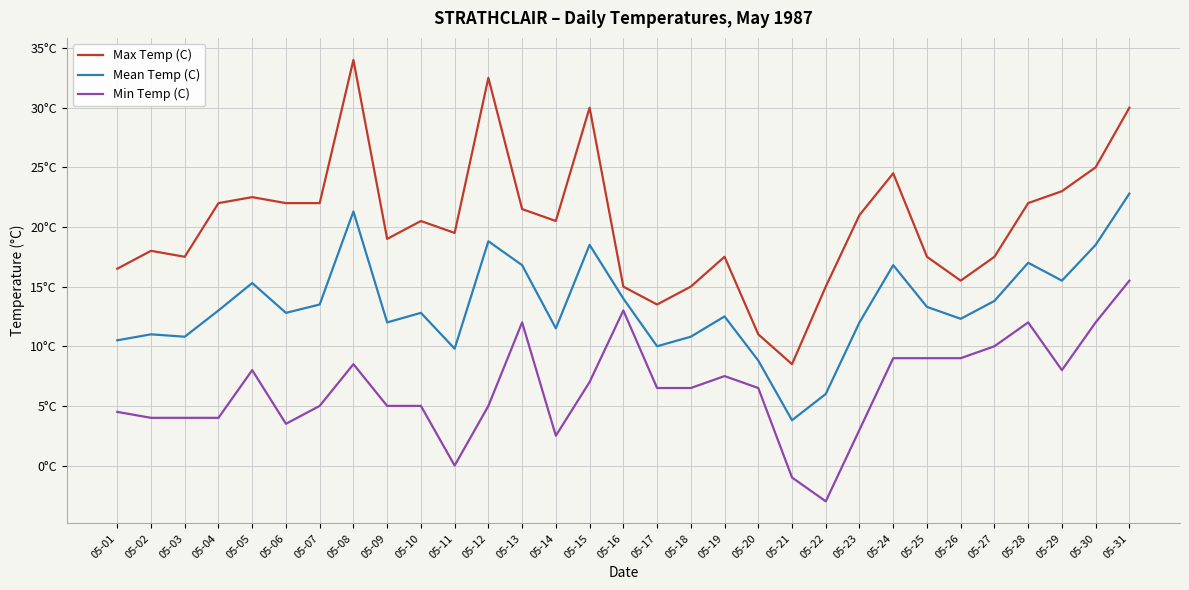

What are all the series names shown in the legend?

Max Temp (C), Mean Temp (C), Min Temp (C)